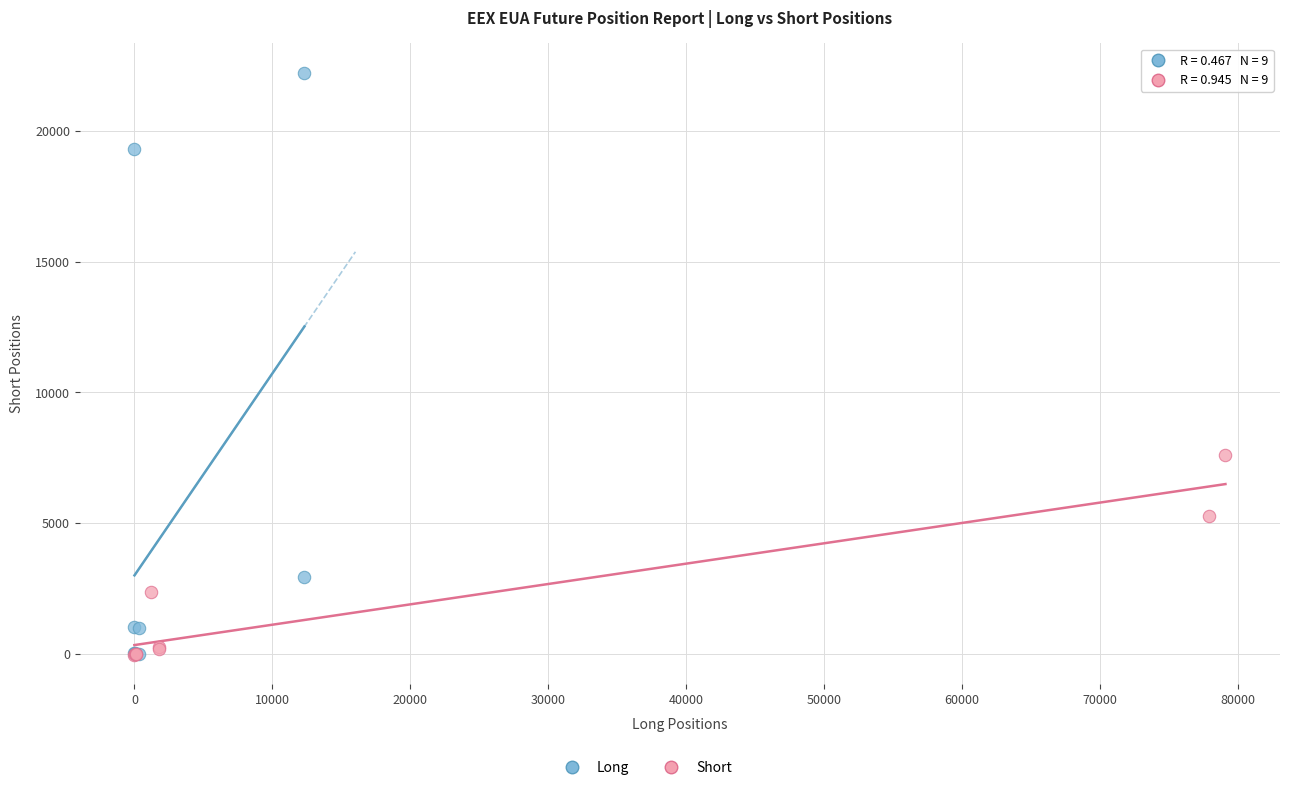

Which series reaches the maximum Y coordinate?

Long